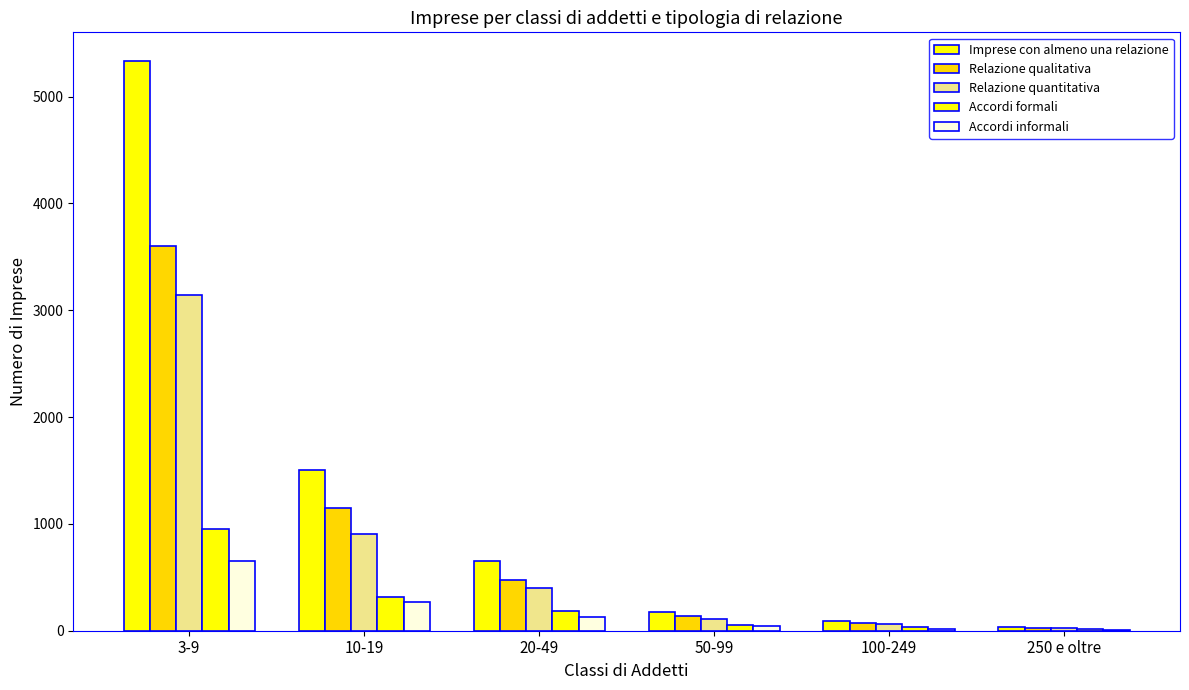

Between 20-49 and 250 e oltre, which series saw the biggest shift?

Imprese con almeno una relazione